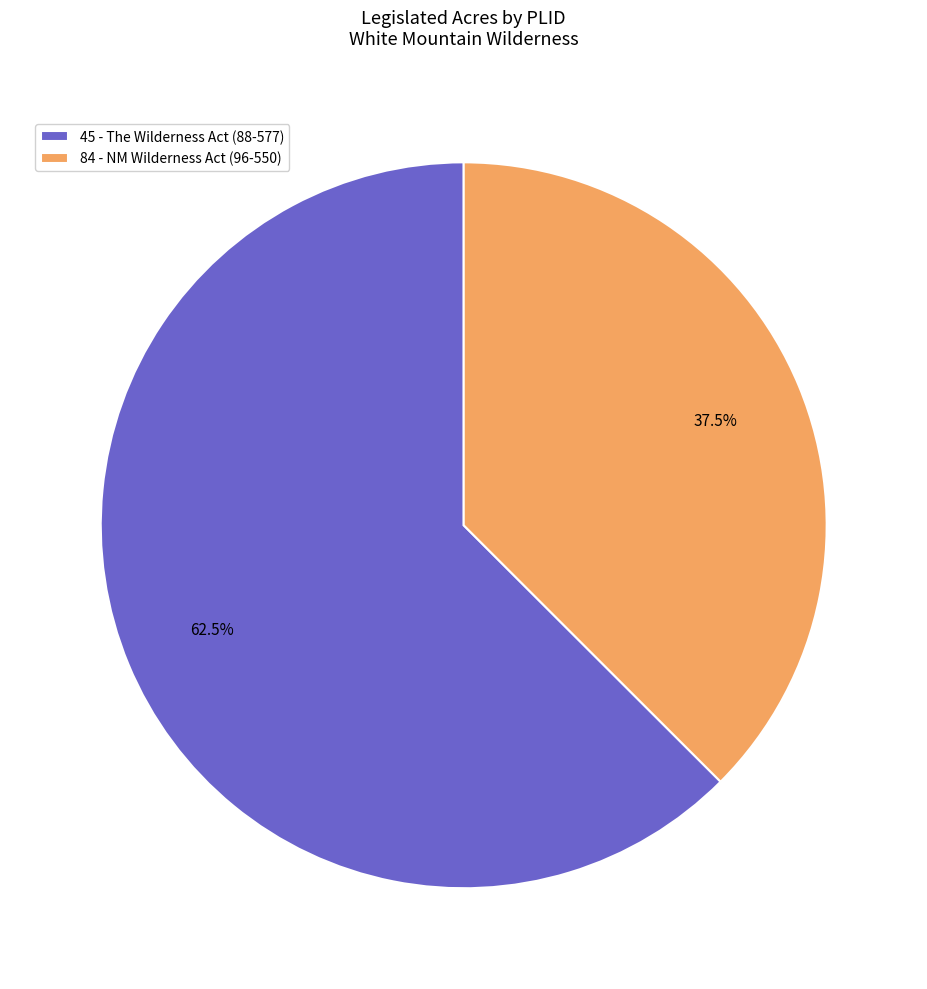

Rank the categories by value from lowest to highest.

84, 45